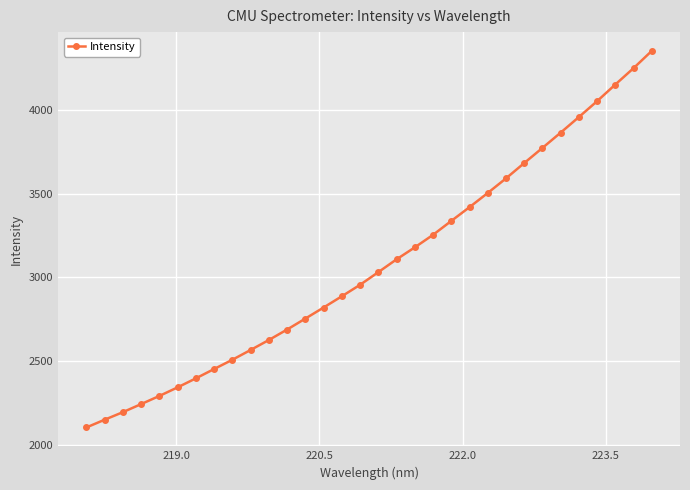

Is this an area chart (filled region under the line)?

No